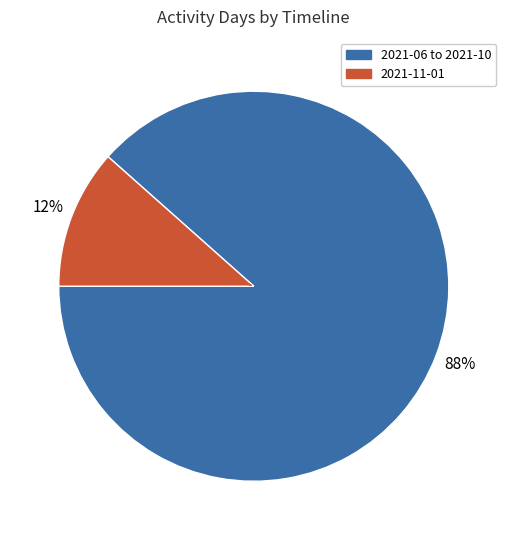

To the nearest percent, what is the average slice percentage?

50%